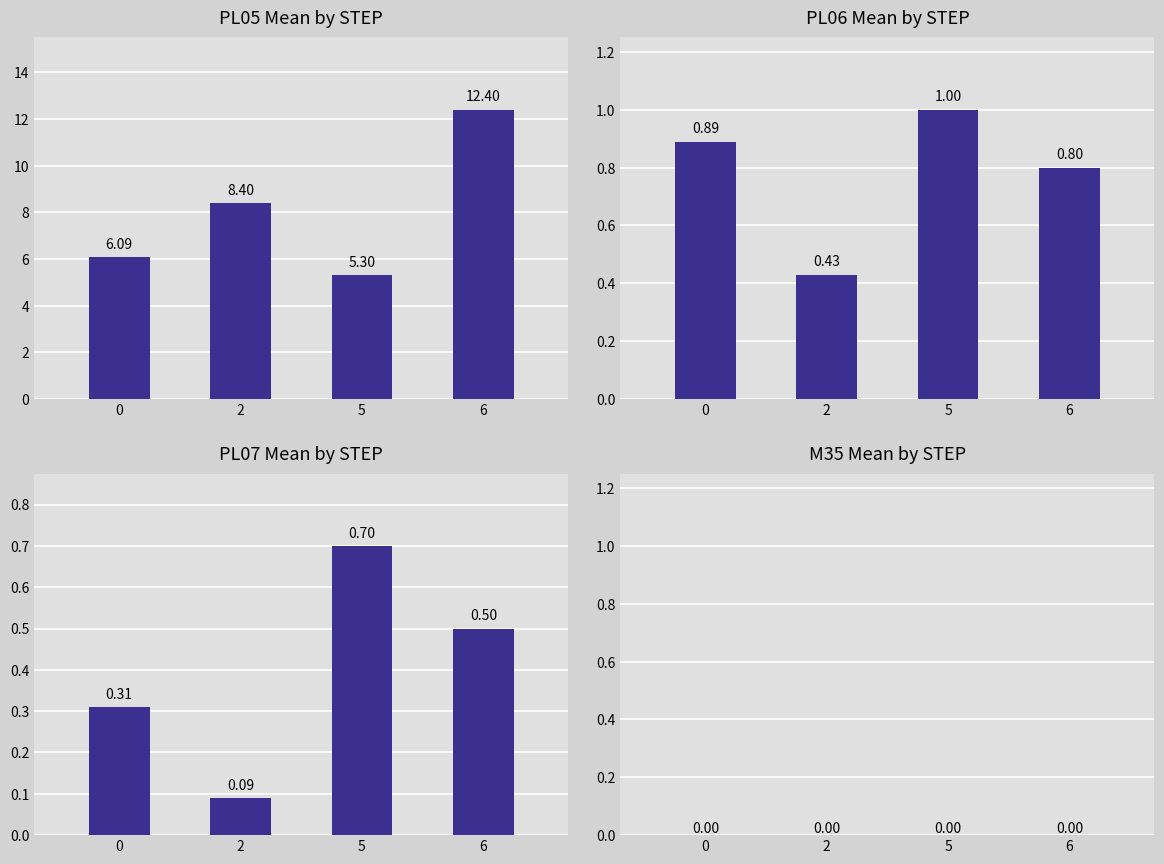

Between 6 and 5, which is larger?

6